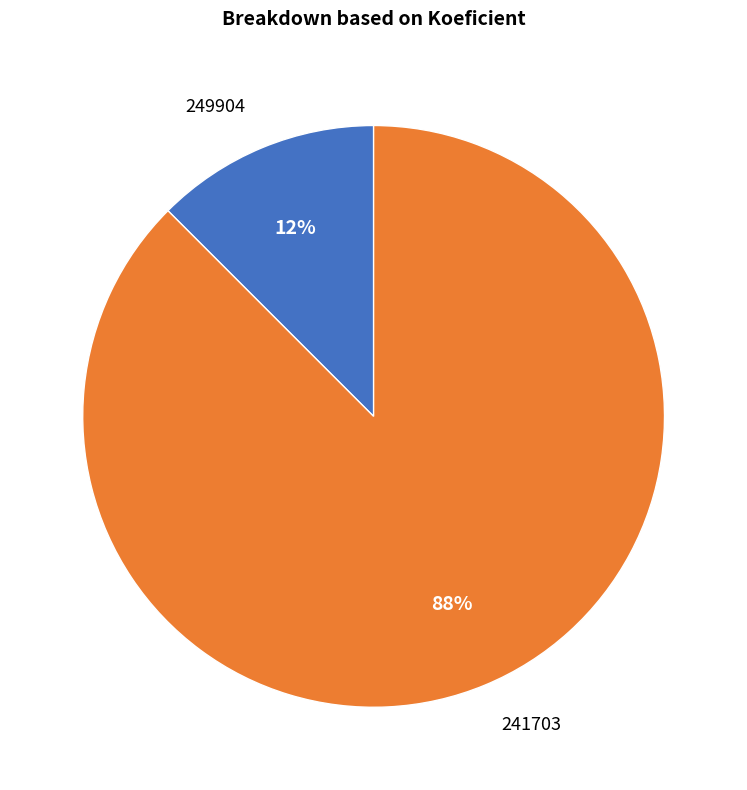

Does 241703 account for over 50% of the chart?

Yes